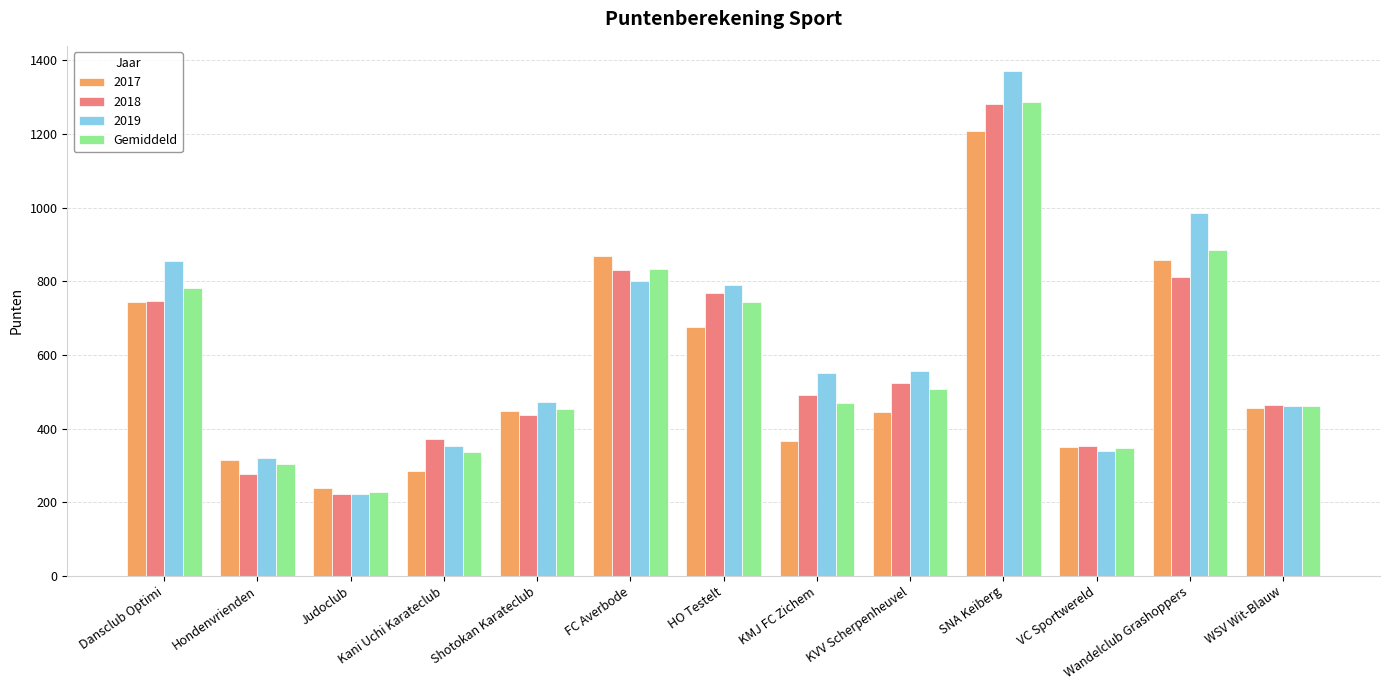

Is it true that 2019 equals 321.0 at Hondenvrienden?

True